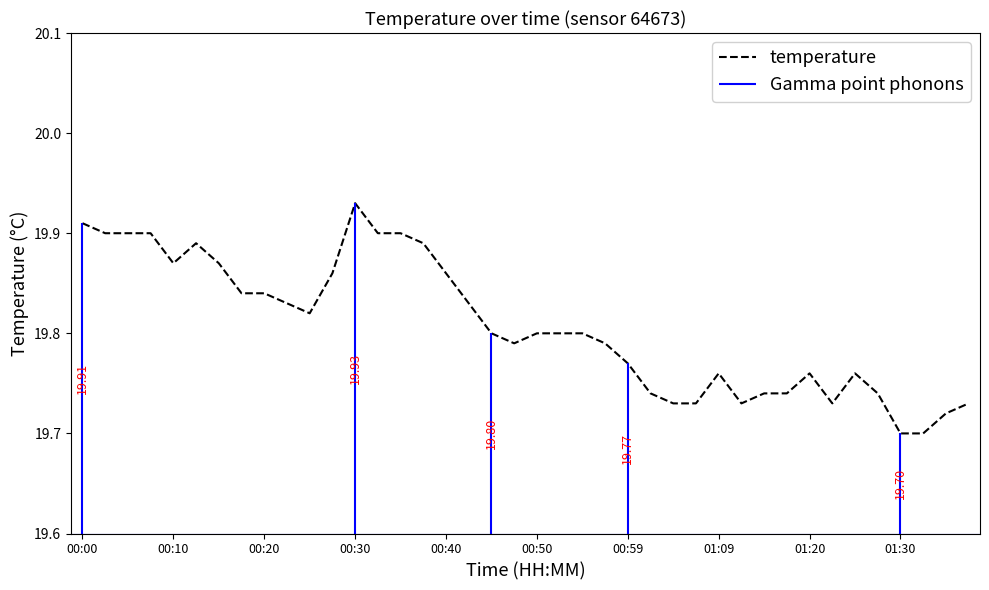

How many lines are shown in the chart?

1